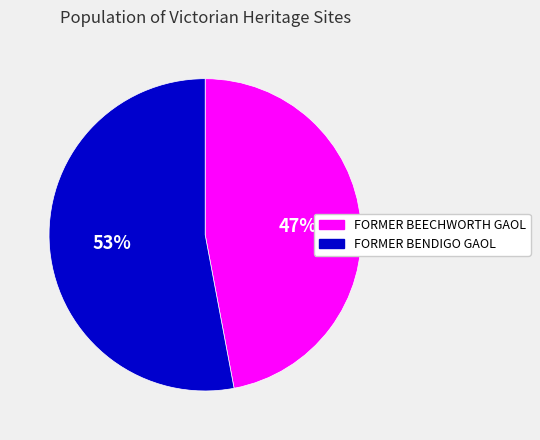

Does any single category account for the majority?

Yes